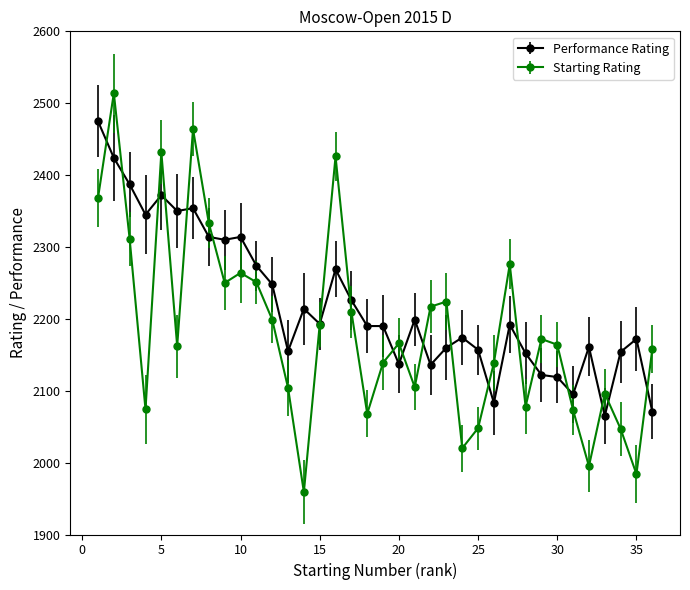

At how many categories does at least one series exceed 2322?

9